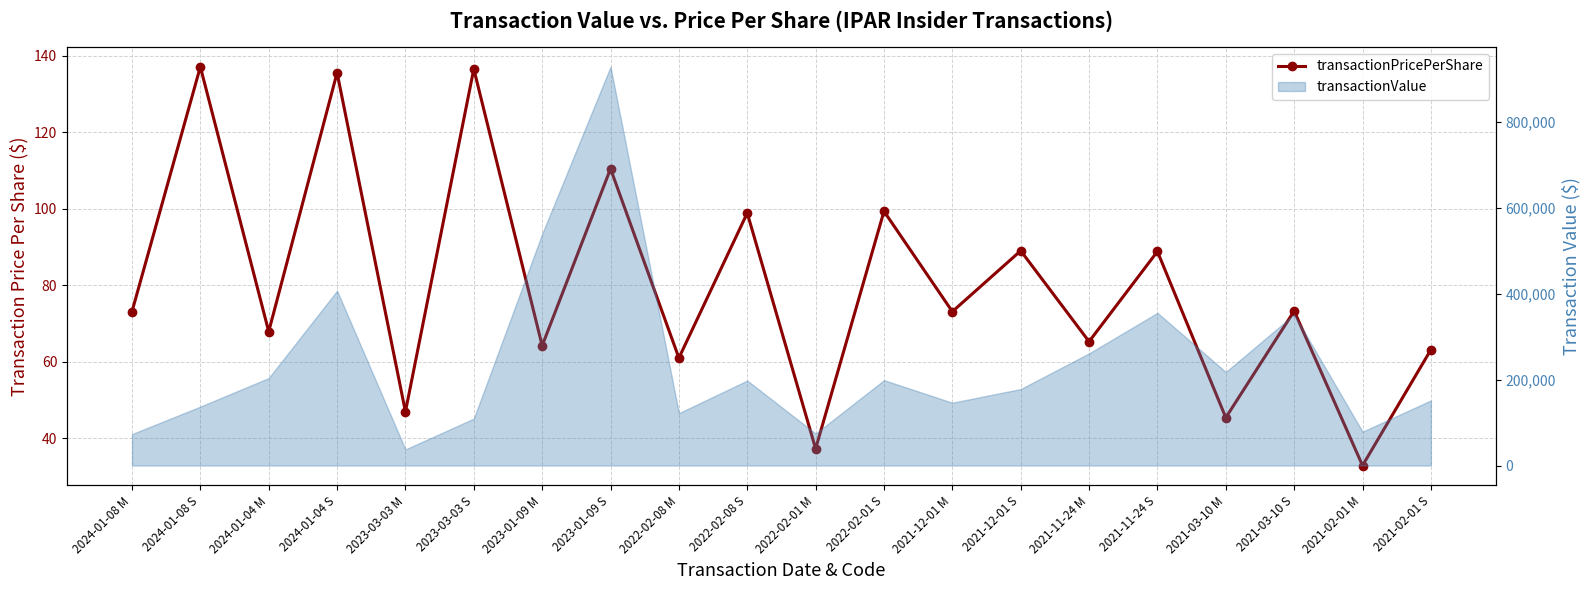

How many points are lower than both their immediate neighbors (excluding endpoints)?

9